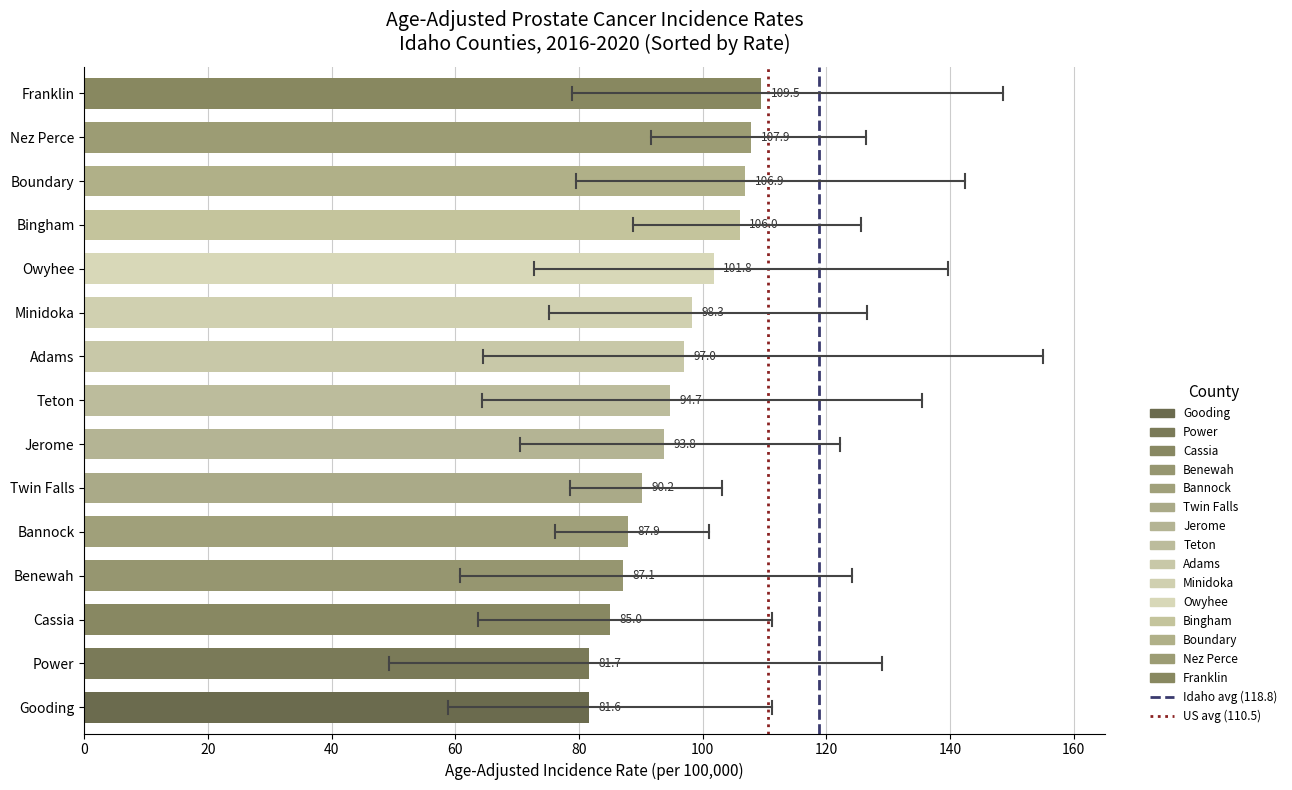

What is the total value across all series at 20?

2